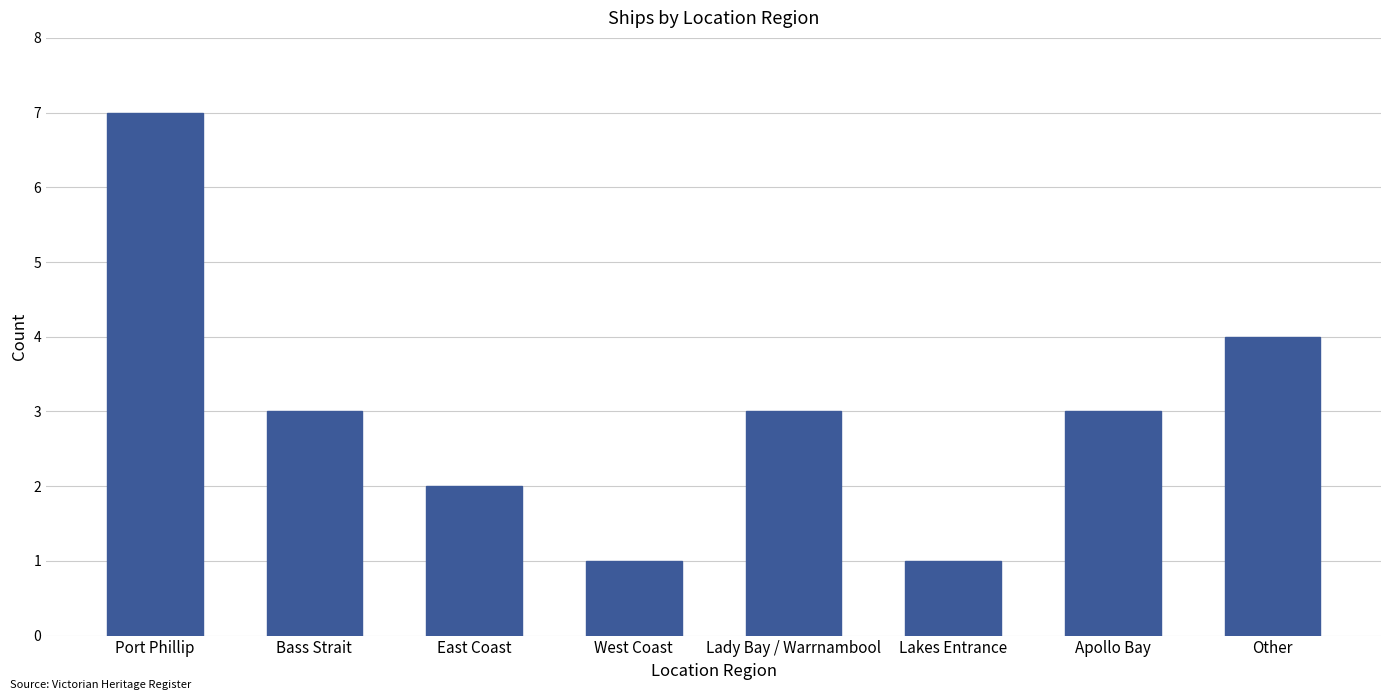

What is the greatest value displayed?

7